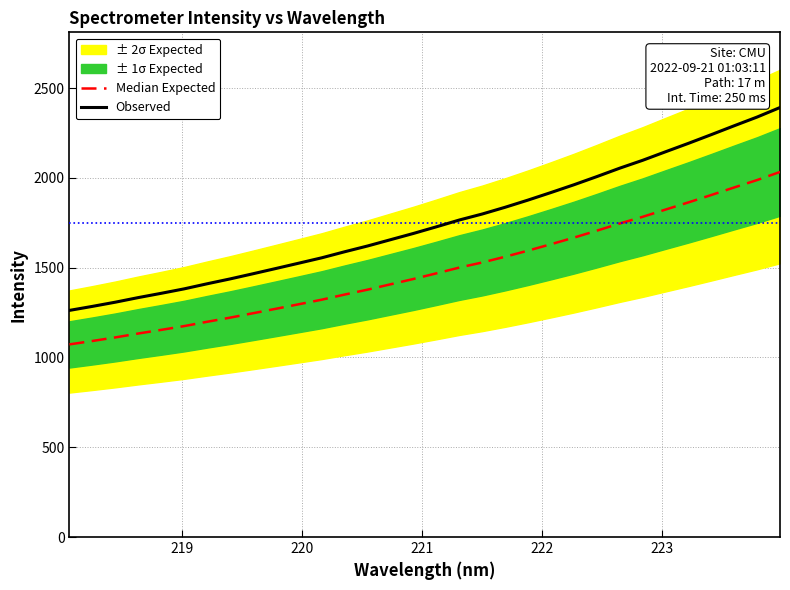

True or false: Median Expected has more than 1 interior local peaks.

False